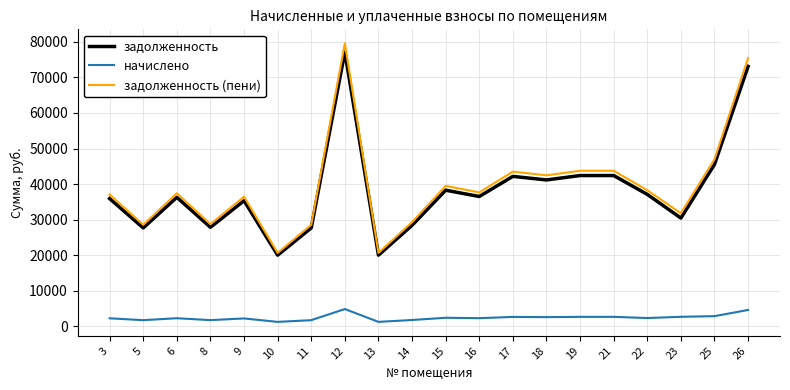

How many distinct data groups are displayed?

3